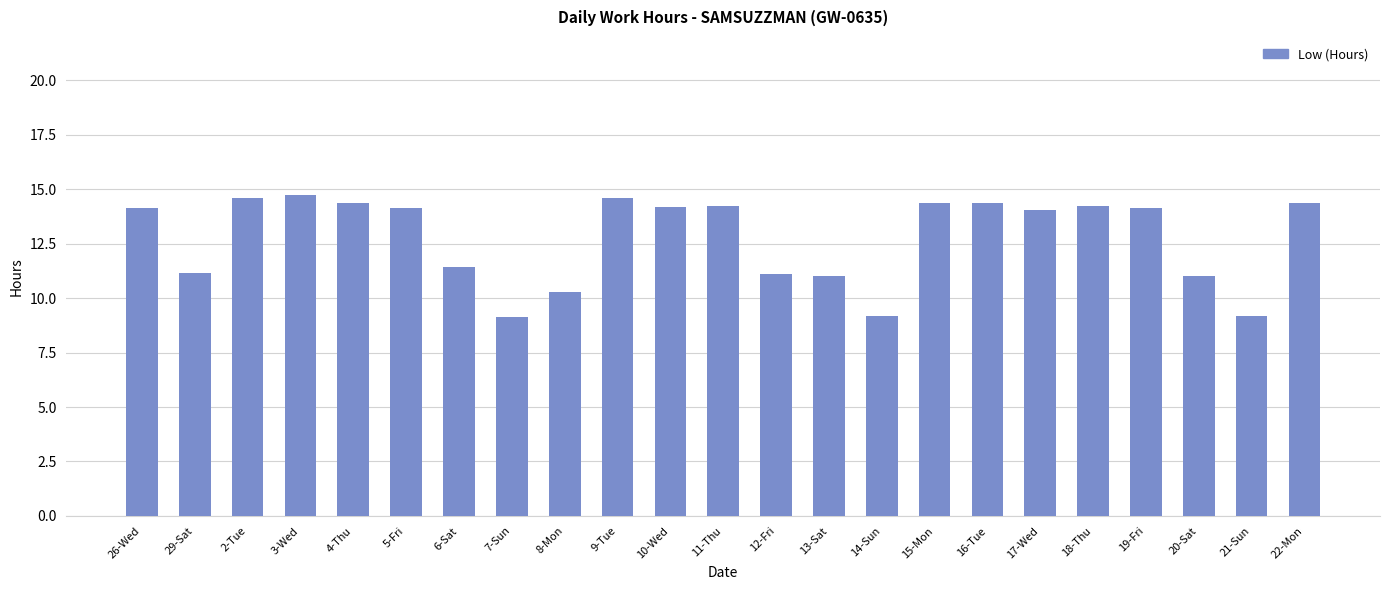

Count the number of categories in the chart.

23